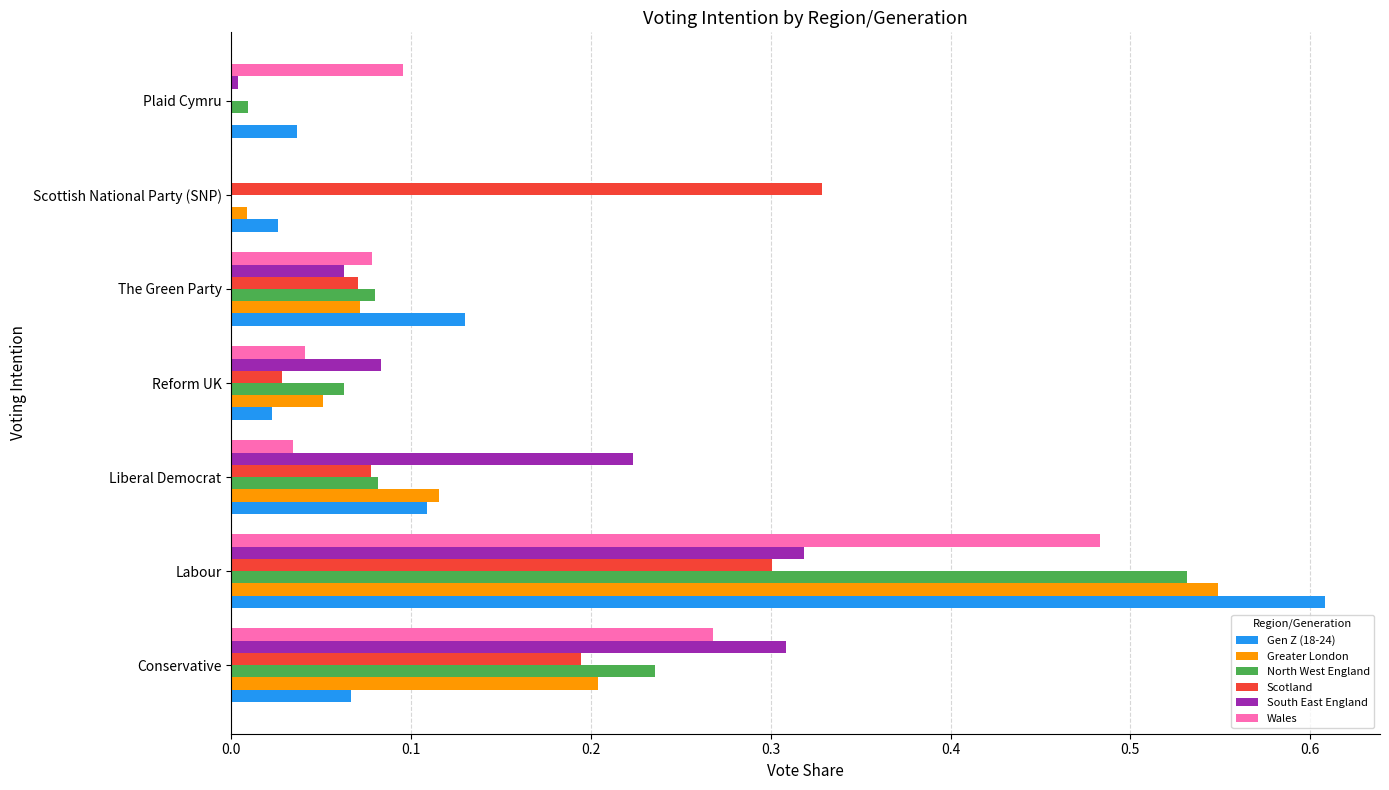

What is the sum of all Greater London values?

1.0